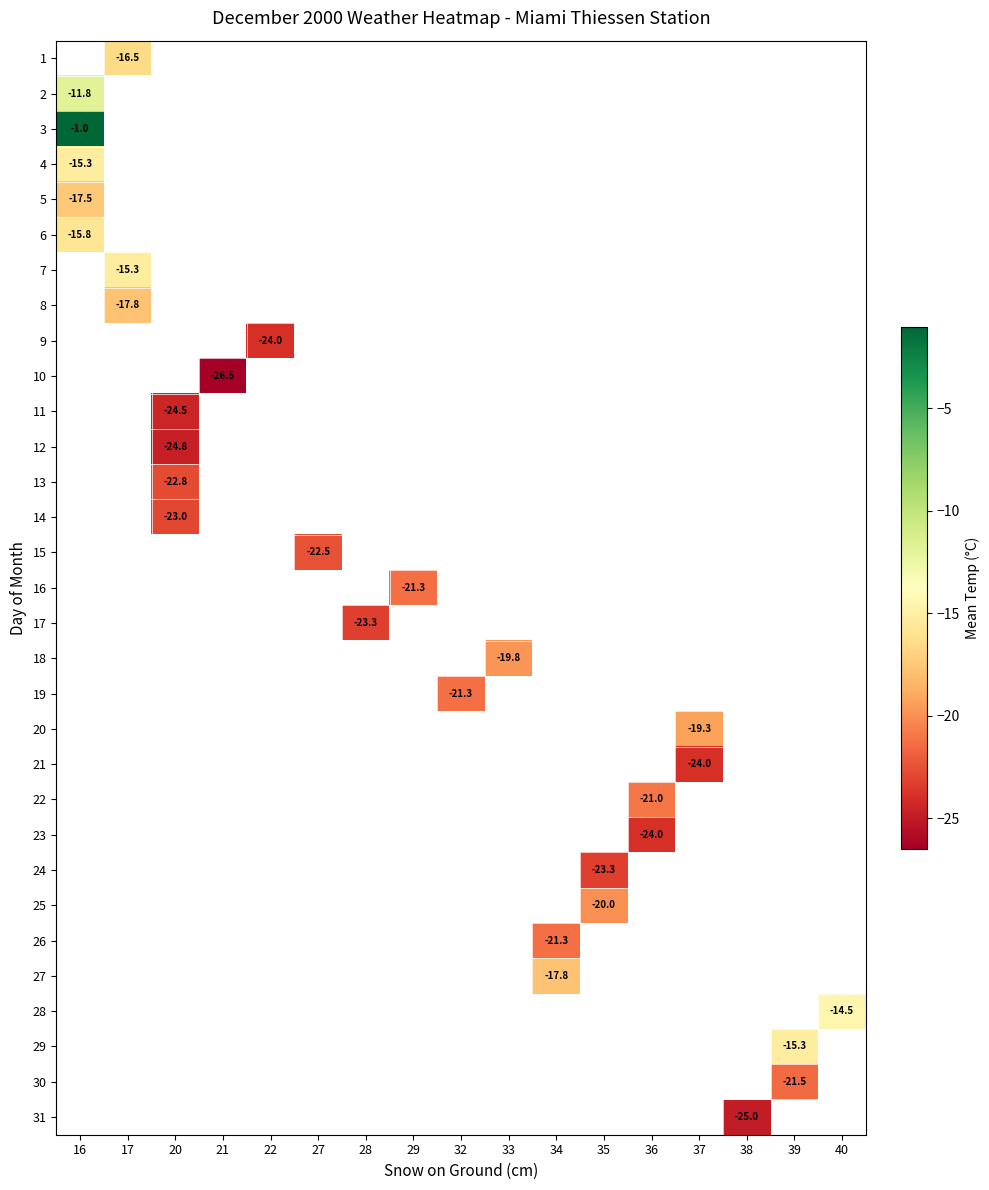

What is the minimum value shown in the chart?

-26.5